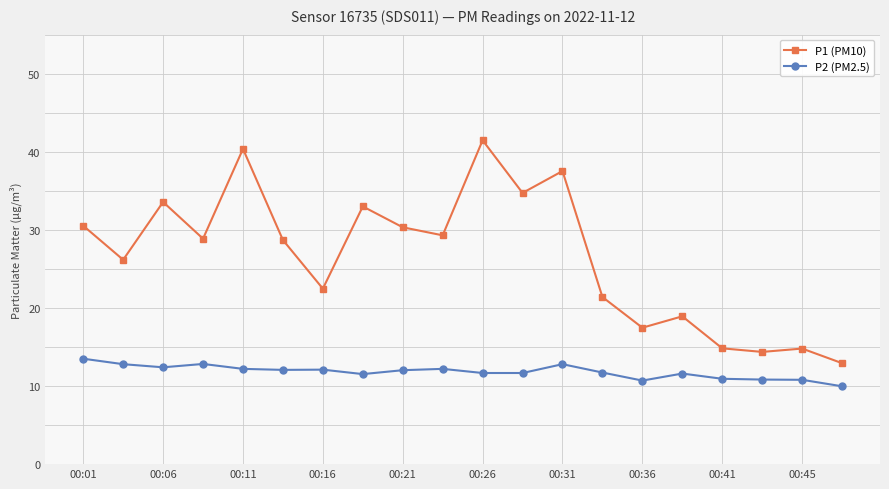

What is the minimum value for P1 (PM10)?

12.9